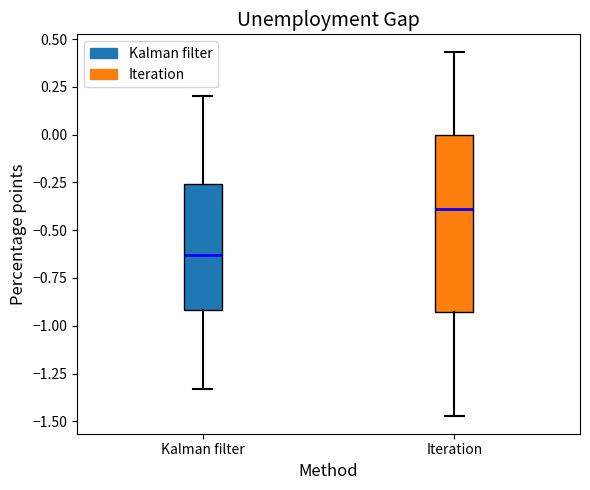

Reading left to right, transcribe this box plot: for each box, give where its median line is, the range the box spans, and where its two whiskers end, as read against the y-axis. The values are not printed on the chart, so give them approximately, as read against the axis.

Kalman filter: median -0.65, box -0.90 to -0.25, whiskers -1.35 to 0.20
Iteration: median -0.40, box -0.95 to 0.00, whiskers -1.45 to 0.45